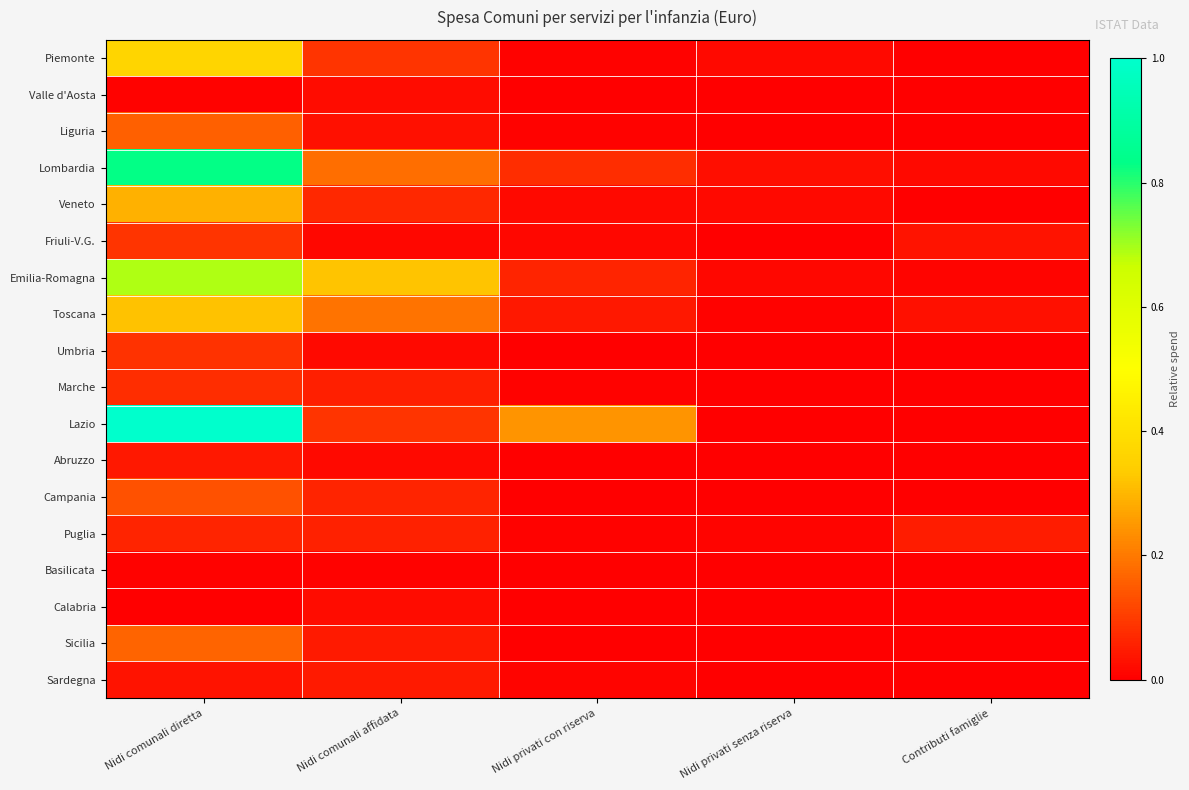

Which category has the highest value across all series?

Nidi comunali diretta